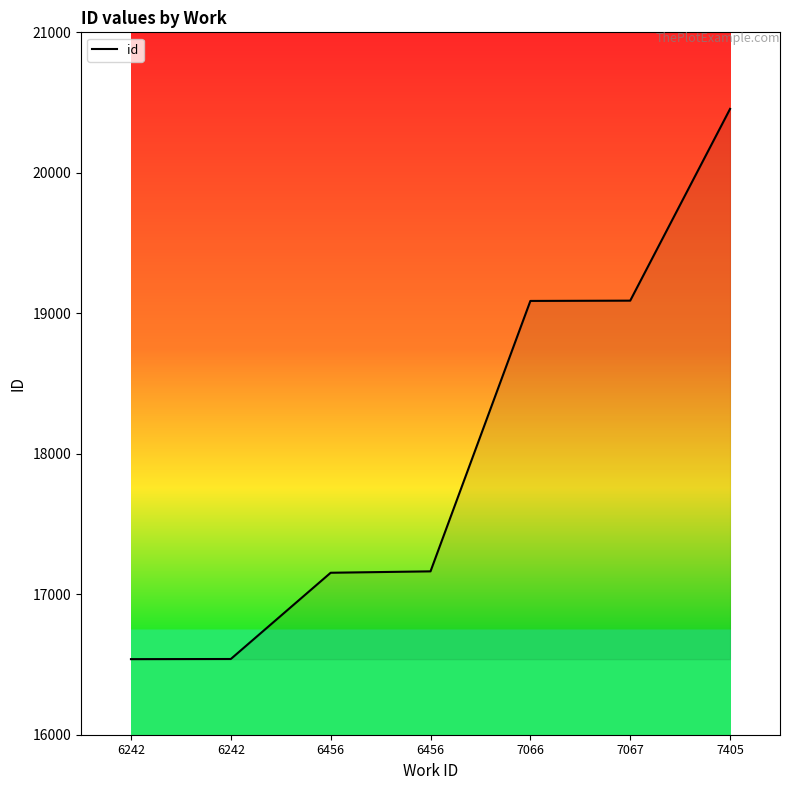

Does the chart have visible grid lines?

No